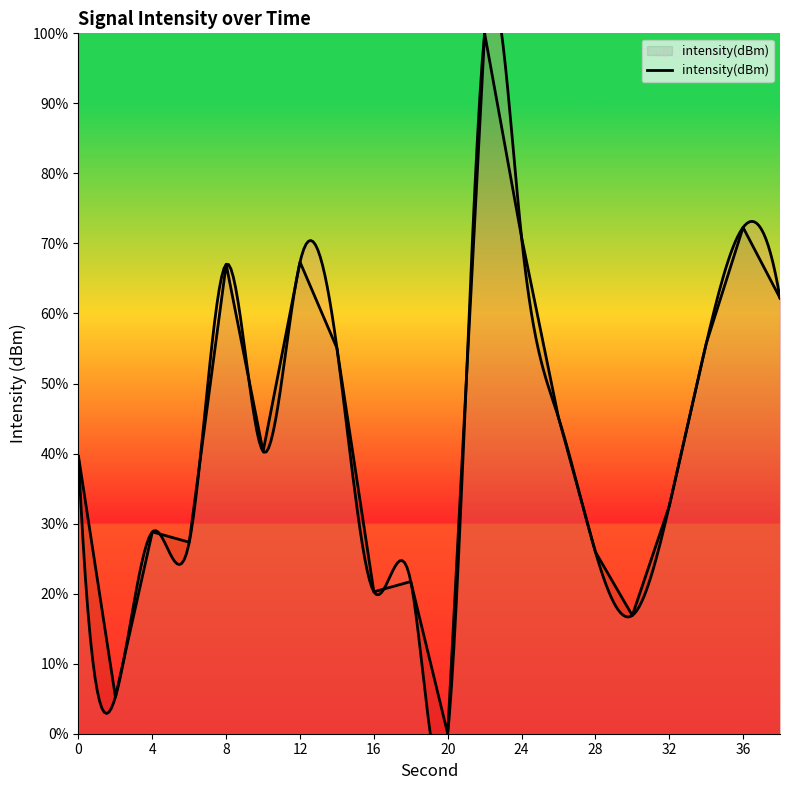

Which has a higher value, 12 or 18?

12